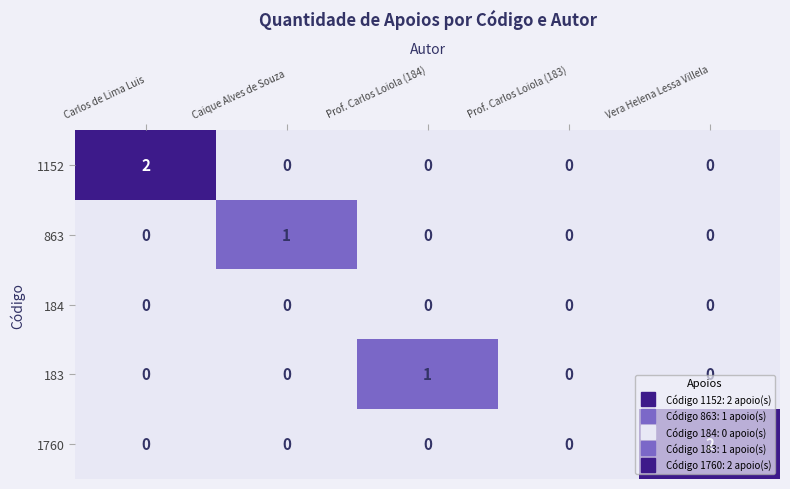

Between Prof. Carlos Loiola (184) and Vera Helena Lessa Villela, which series saw the biggest shift?

1760